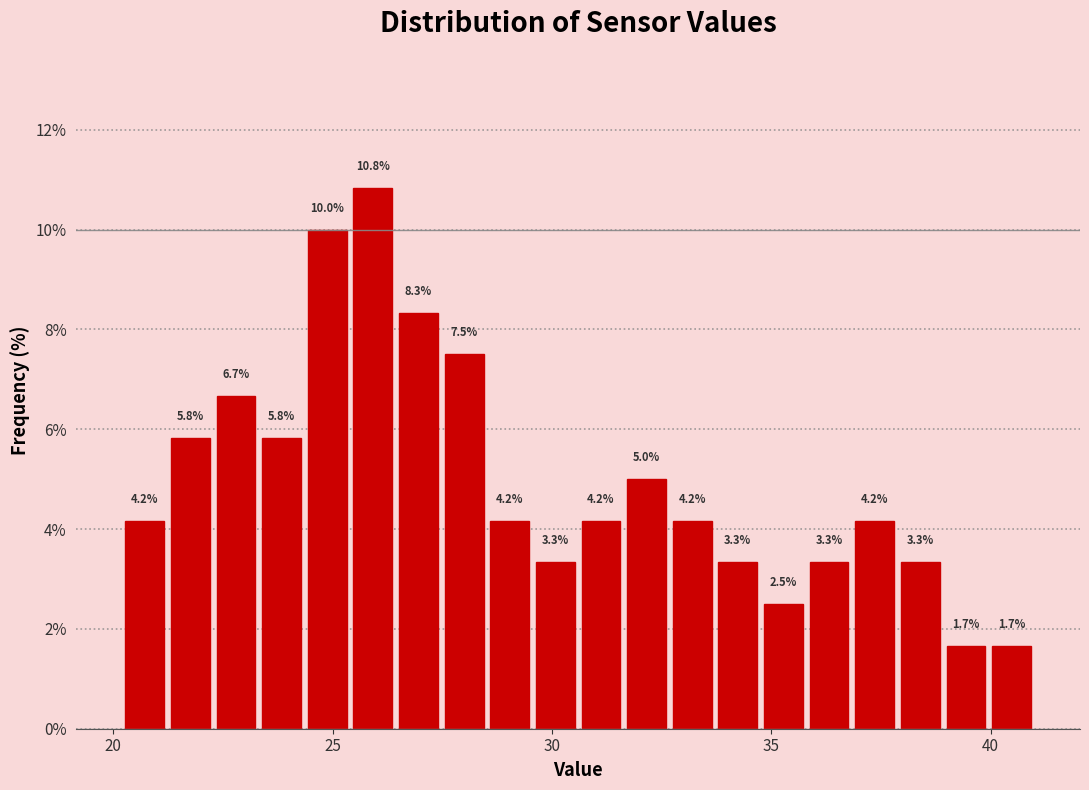

Read against the x-axis, roughly where is the centre of the tallest bar?

26.0